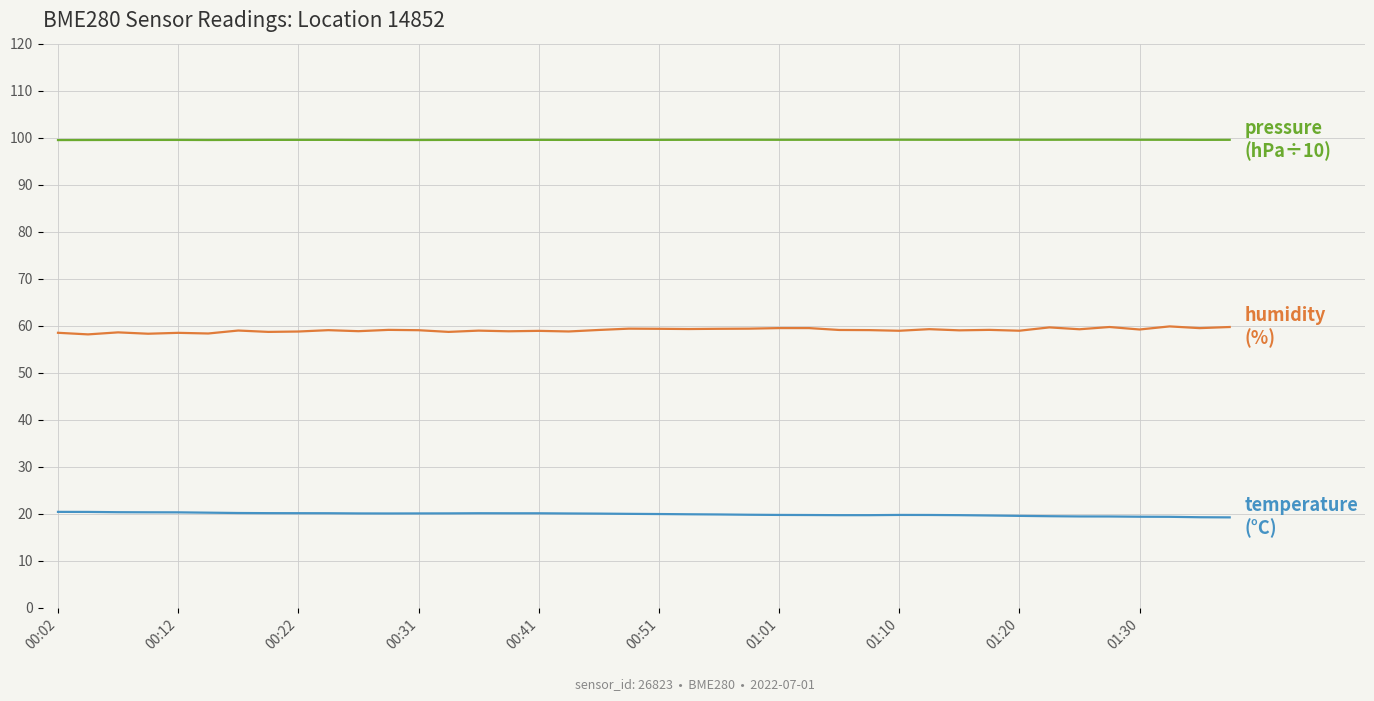

What is the minimum value shown in the chart?

19.2